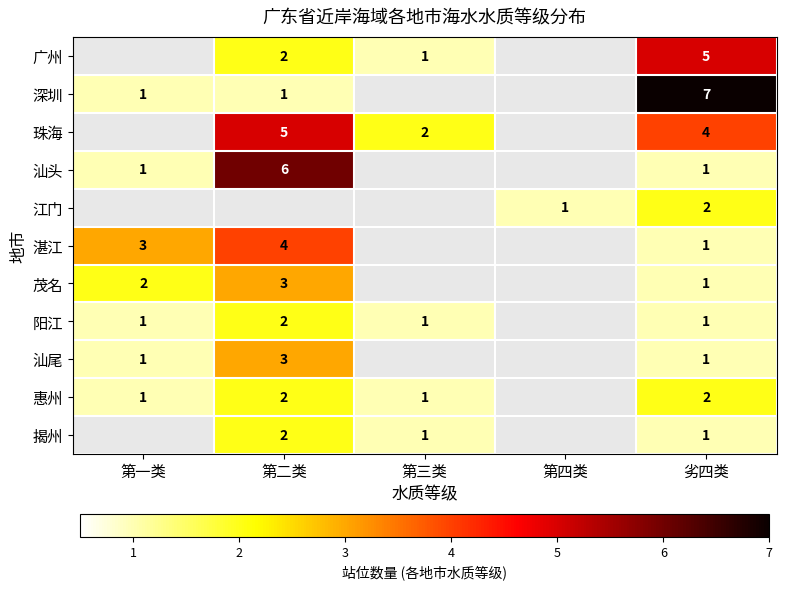

What is the sum of the 广州 values at 第二类 and 劣四类?

7